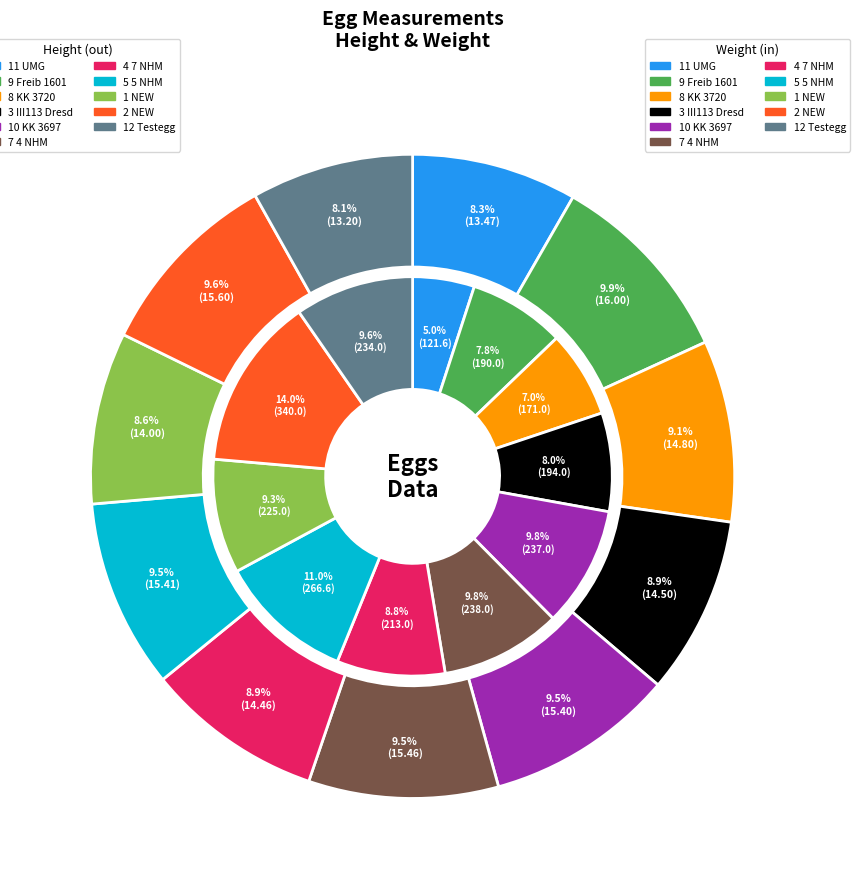

To the nearest percent, what portion does 3 represent?

9%